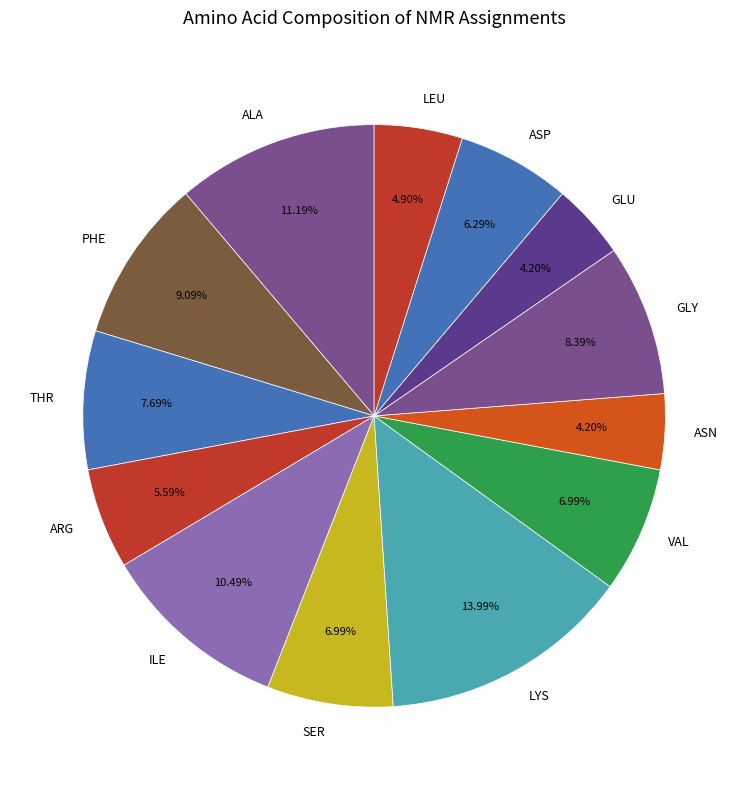

Does THR represent more than half of the total?

No